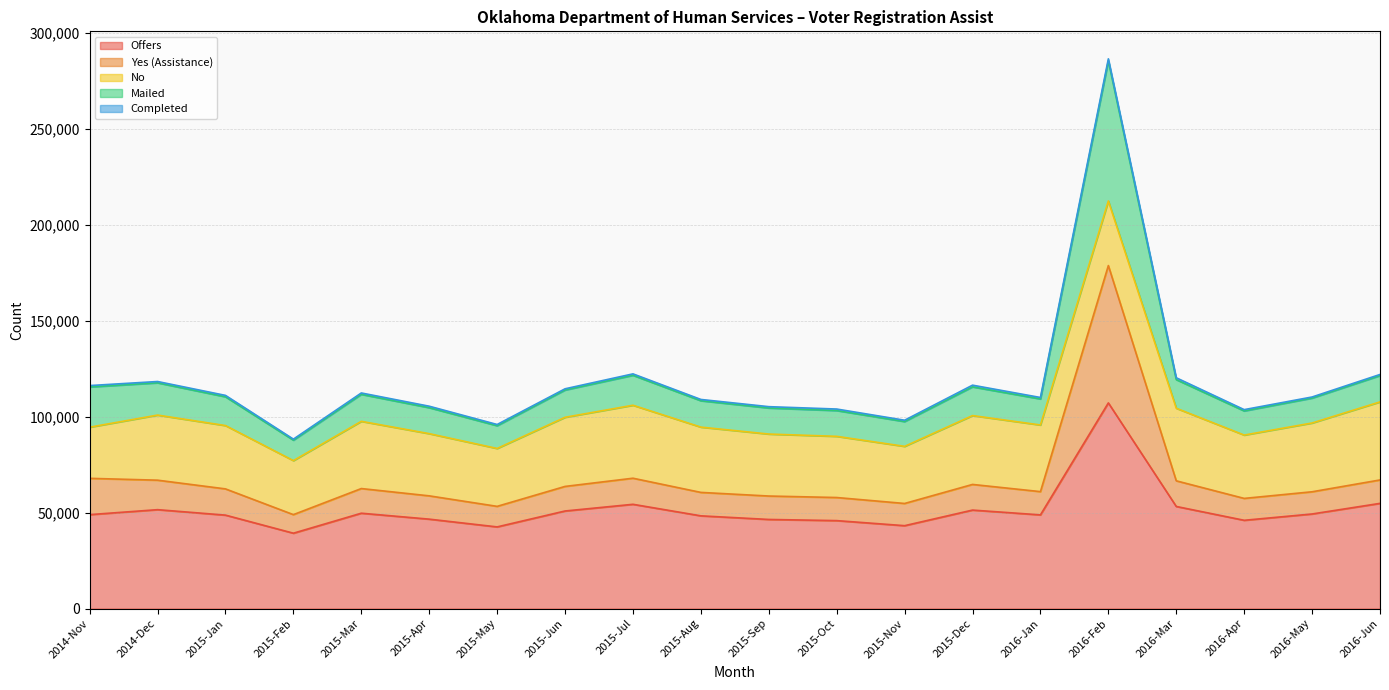

What is the lowest value of the Offers series?

39292